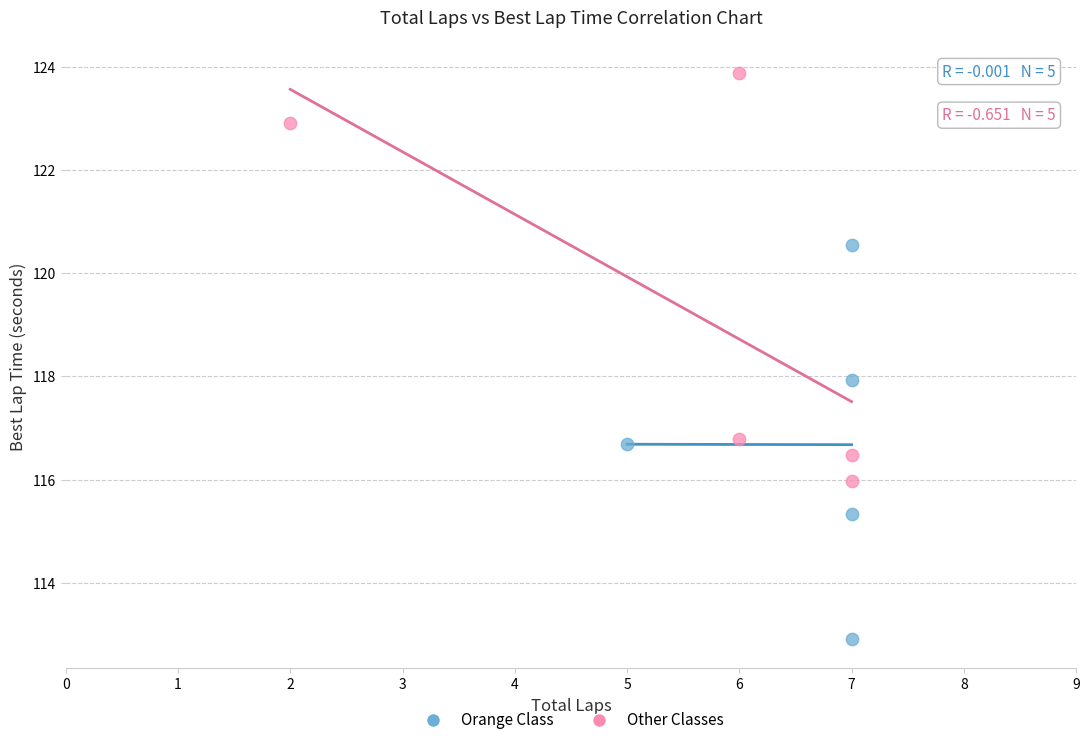

Which series contains the highest Y value?

Other Classes